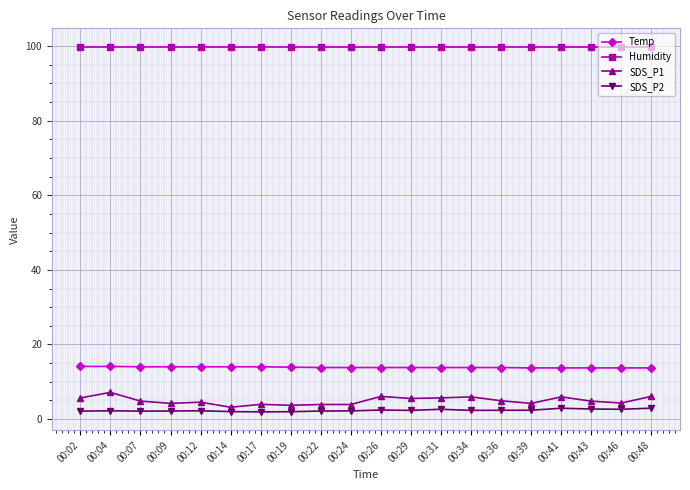

Is the value of Humidity at 00:17 greater than the value of SDS_P1 at 00:29?

Yes